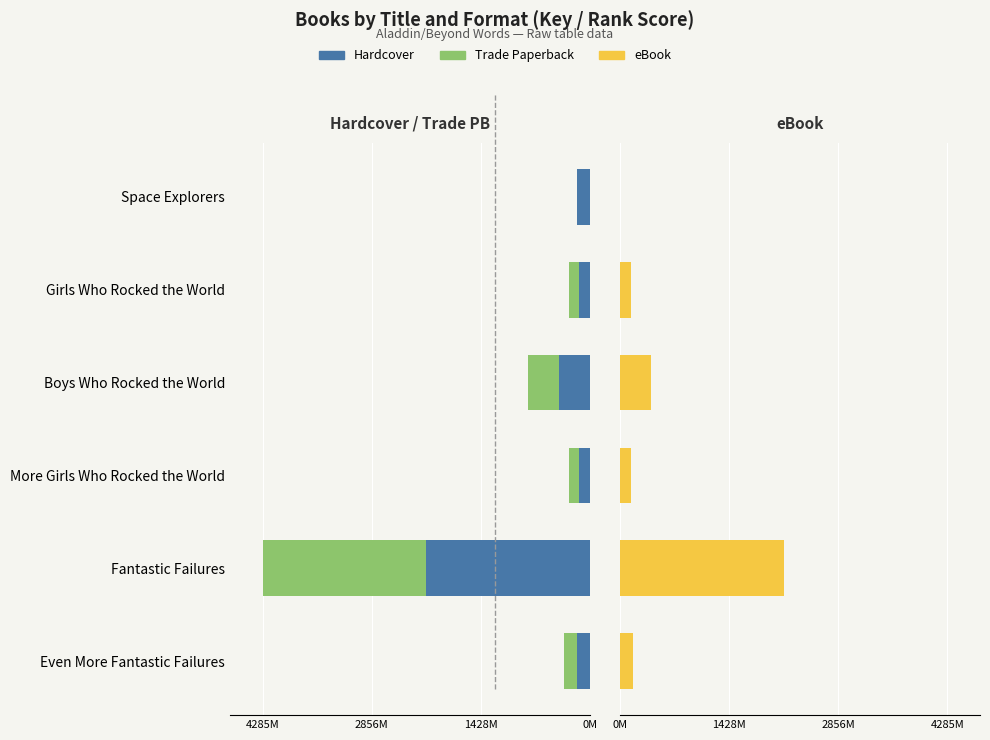

Are the bars grouped side by side (vs. stacked)?

Yes